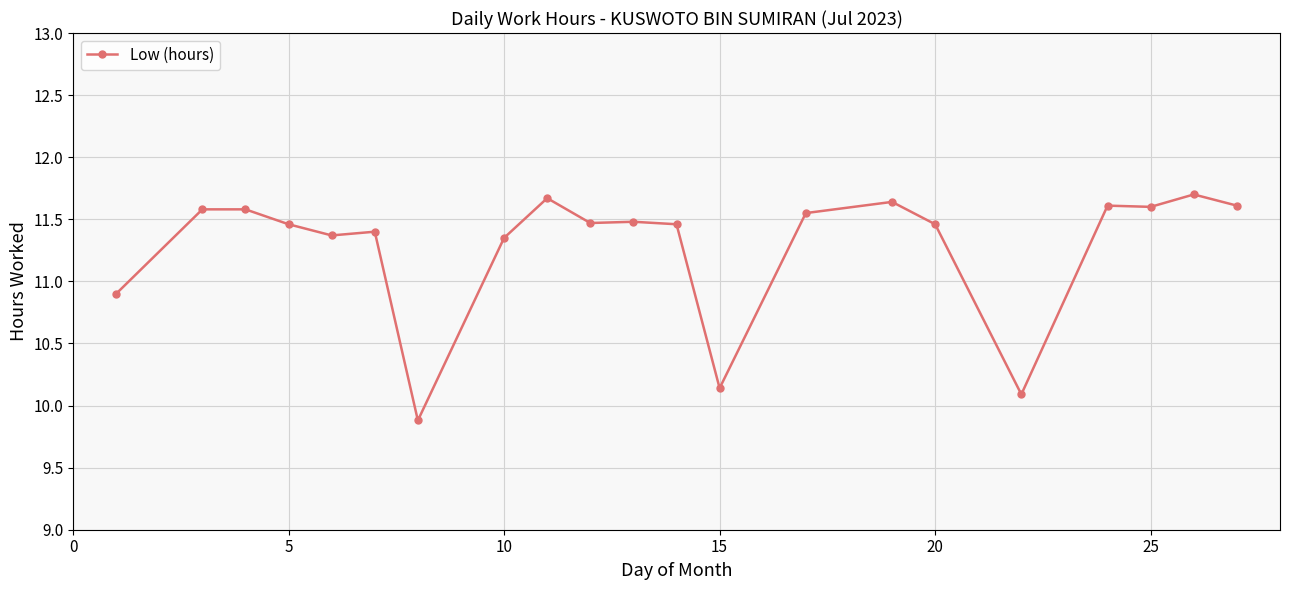

How many lines are shown in the chart?

1